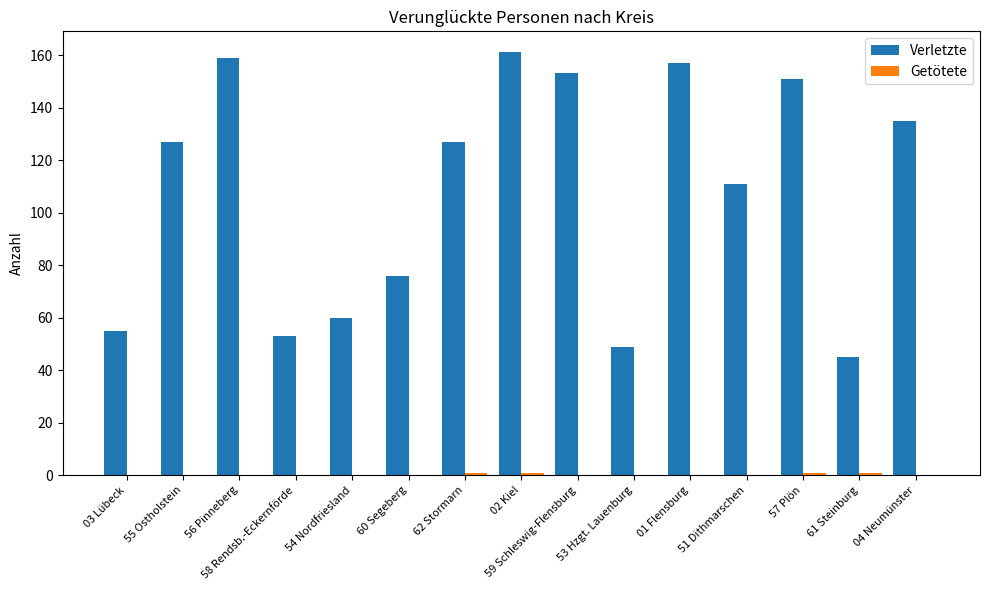

What is the greatest value displayed?

161